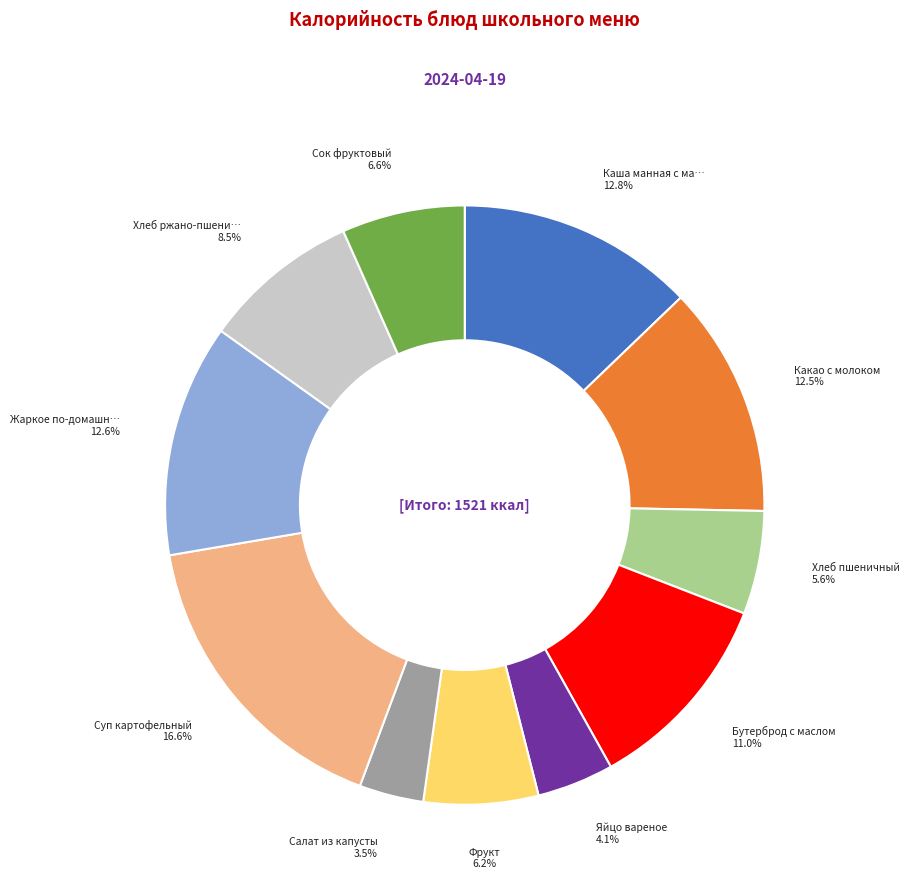

Is there any slice that represents more than half of the pie?

No